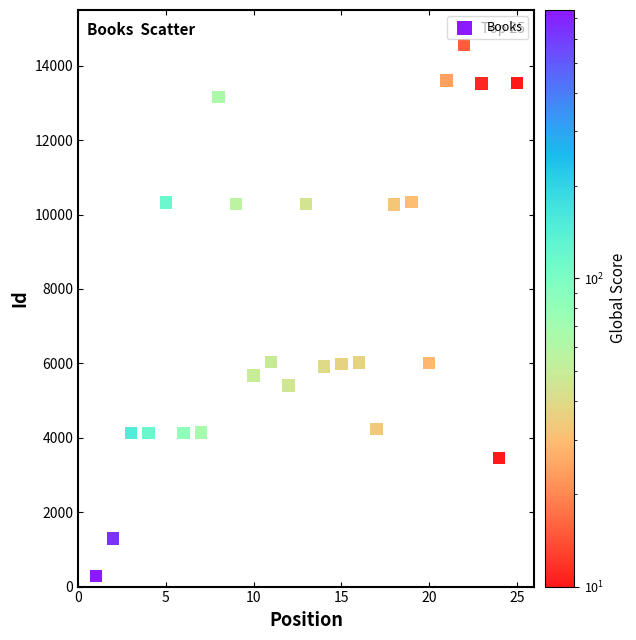

What is the range of X values (max minus min)?

24